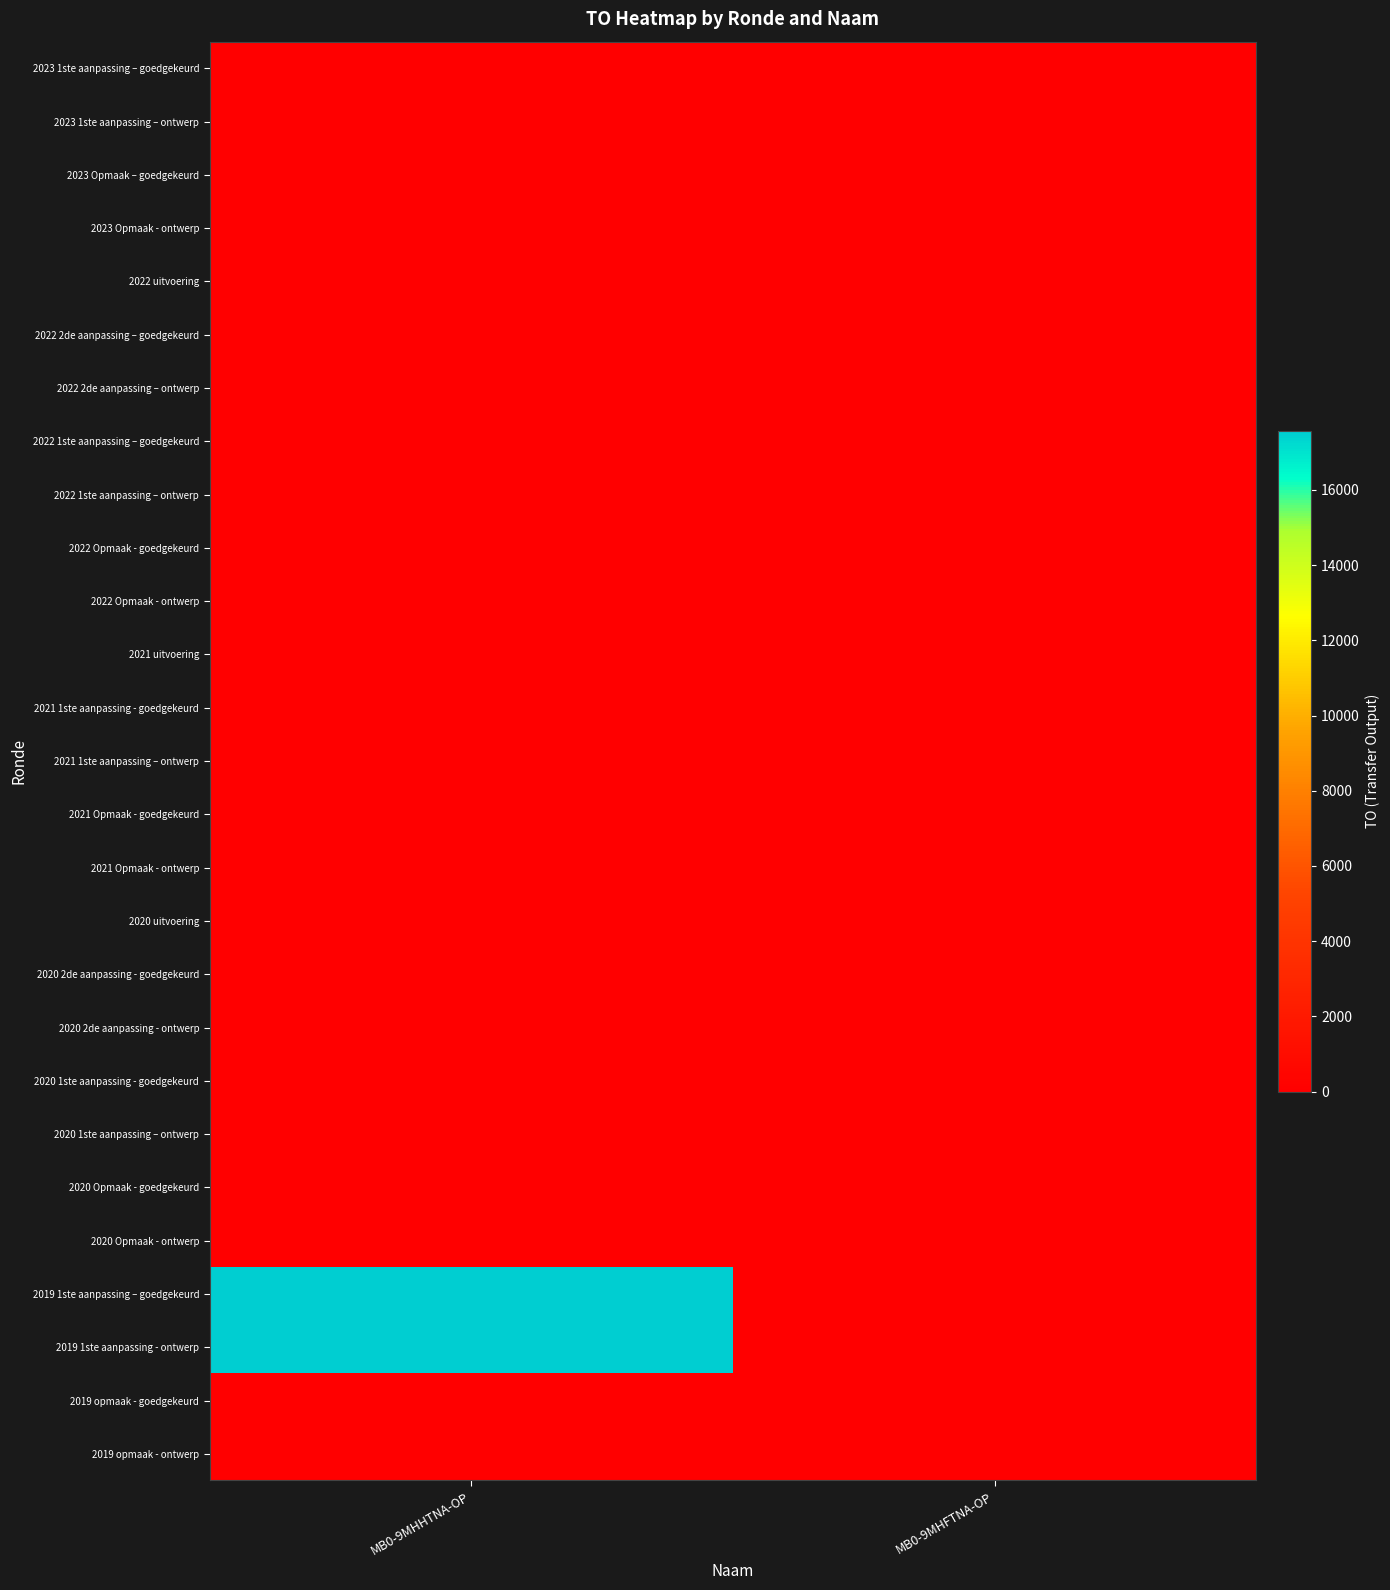

List the series in order of their peak value, highest first.

2019 1ste aanpassing – goedgekeurd, 2019 1ste aanpassing - ontwerp, 2023 1ste aanpassing – goedgekeurd, 2023 1ste aanpassing – ontwerp, 2023 Opmaak – goedgekeurd, 2023 Opmaak - ontwerp, 2022 uitvoering, 2022 2de aanpassing – goedgekeurd, 2022 2de aanpassing – ontwerp, 2022 1ste aanpassing – goedgekeurd, 2022 1ste aanpassing – ontwerp, 2022 Opmaak - goedgekeurd, 2022 Opmaak - ontwerp, 2021 uitvoering, 2021 1ste aanpassing - goedgekeurd, 2021 1ste aanpassing – ontwerp, 2021 Opmaak - goedgekeurd, 2021 Opmaak - ontwerp, 2020 uitvoering, 2020 2de aanpassing - goedgekeurd, 2020 2de aanpassing - ontwerp, 2020 1ste aanpassing - goedgekeurd, 2020 1ste aanpassing – ontwerp, 2020 Opmaak - goedgekeurd, 2020 Opmaak - ontwerp, 2019 opmaak - goedgekeurd, 2019 opmaak - ontwerp